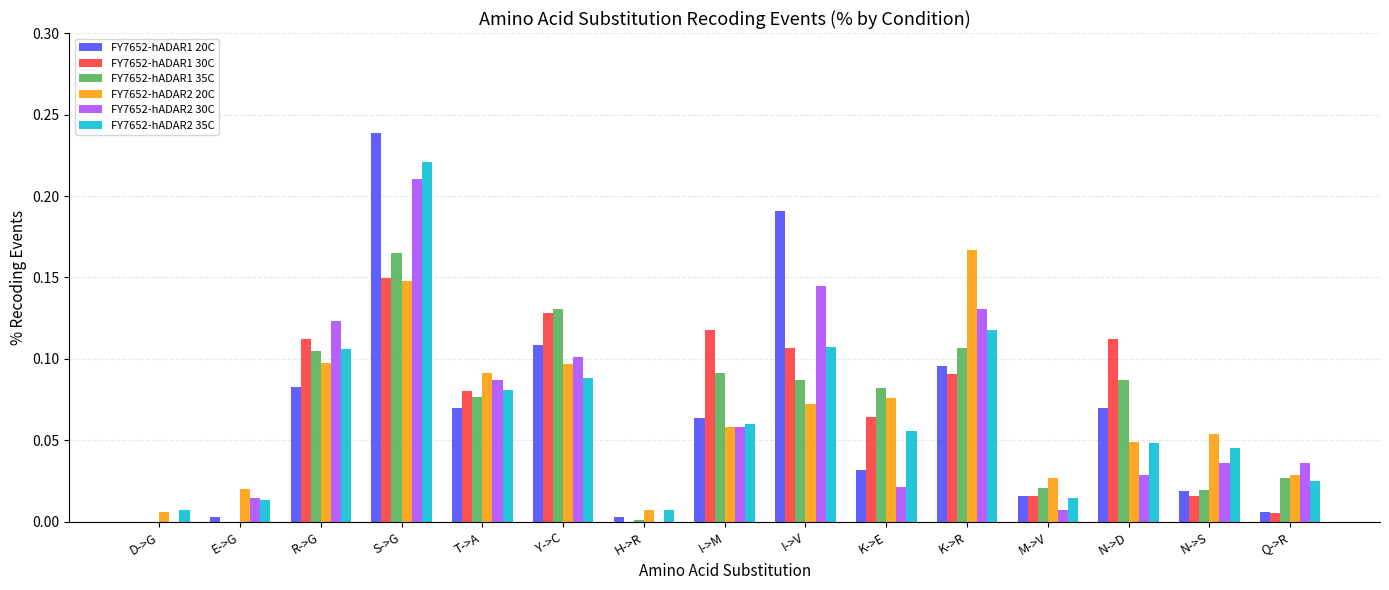

The FY7652-hADAR1 35C series shows 0.0 at I->M. True or false?

False